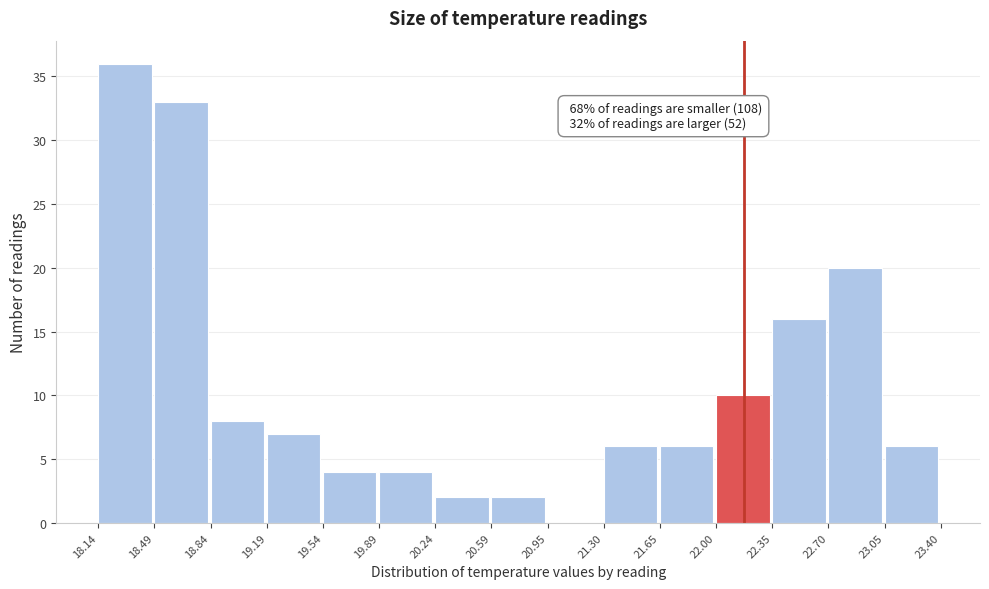

Which range on the x-axis has the tallest bar?

18.14 to 18.49